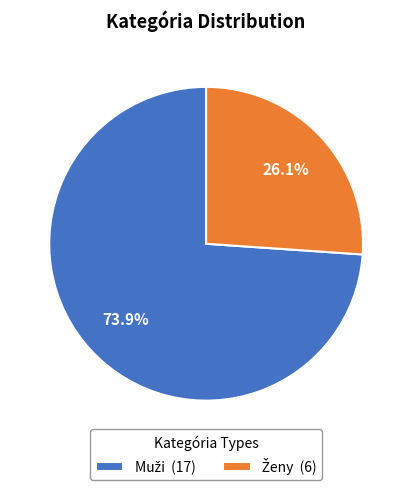

Is there a majority slice in this chart?

Yes